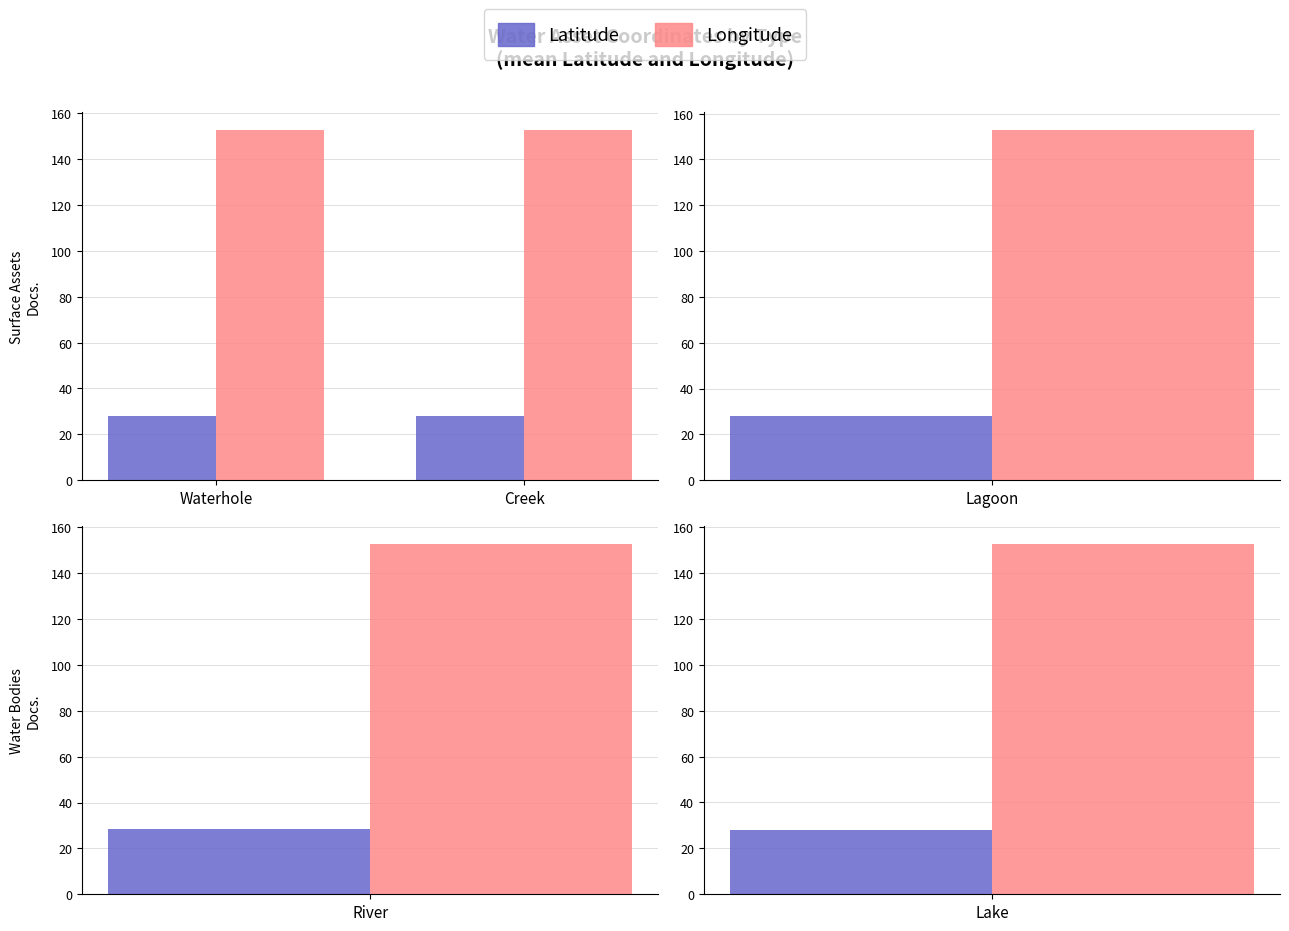

How many bars are there in each group?

2